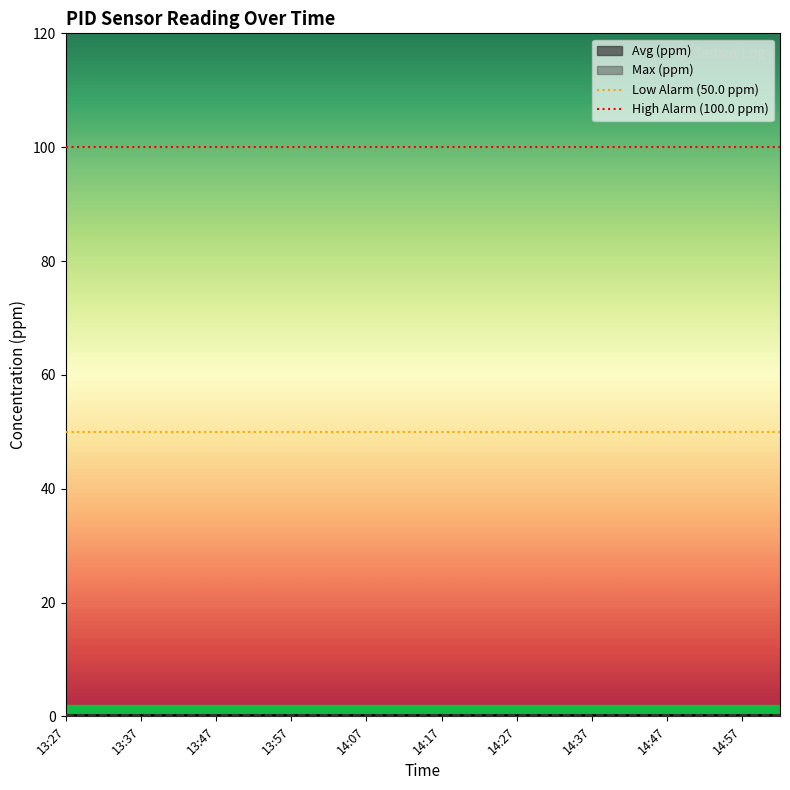

At which label does High Alarm (100.0 ppm) reach its minimum?

13:27